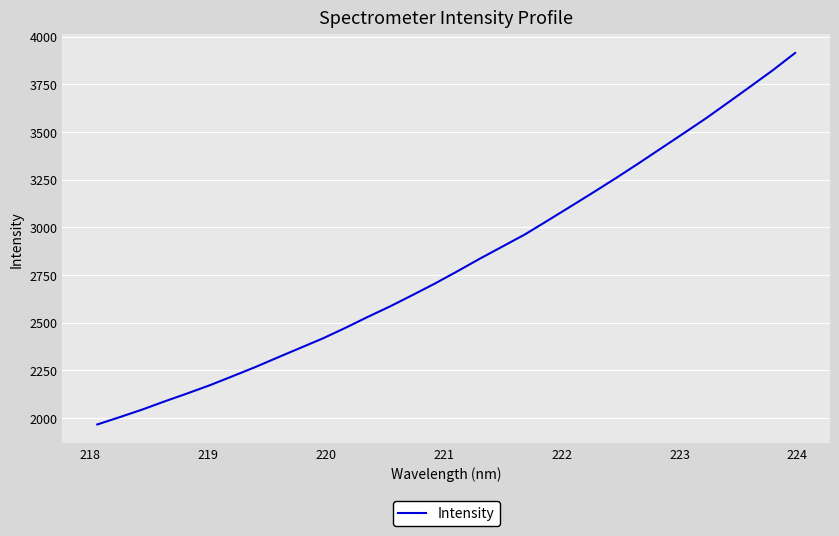

What is the average value?

2809.5